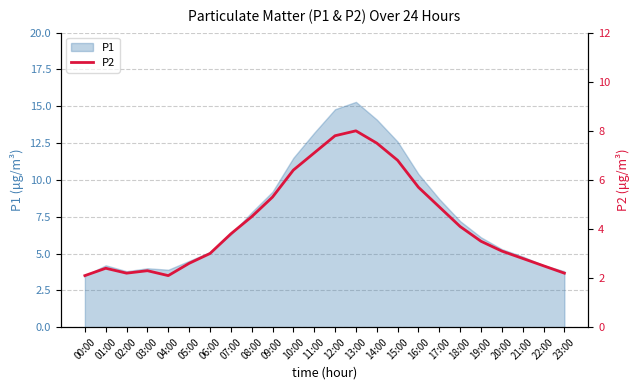

What is the label of the 18th point from the right?

06:00